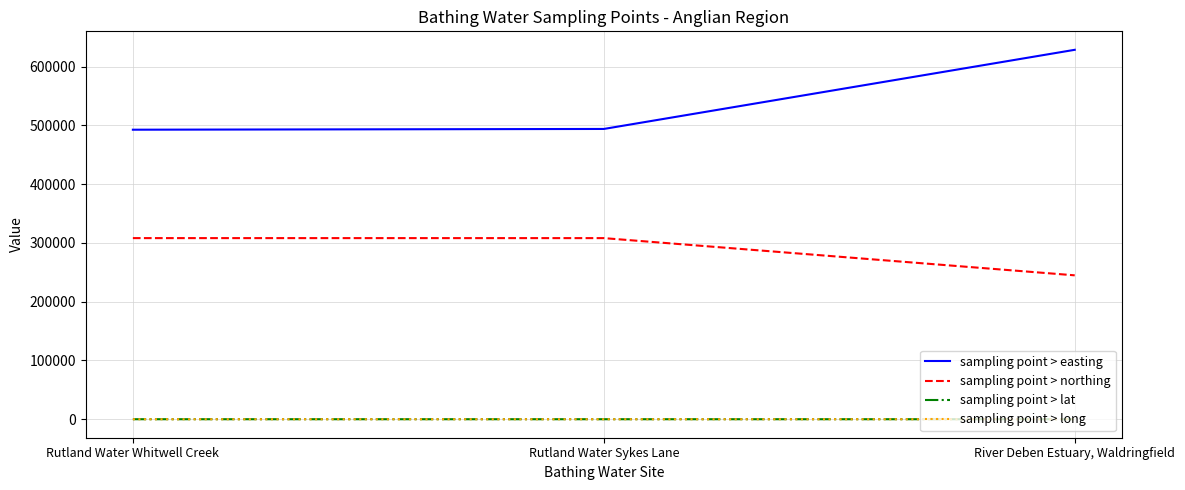

True or false: sampling point > northing has a value of 184705.4 at Rutland Water Sykes Lane.

False